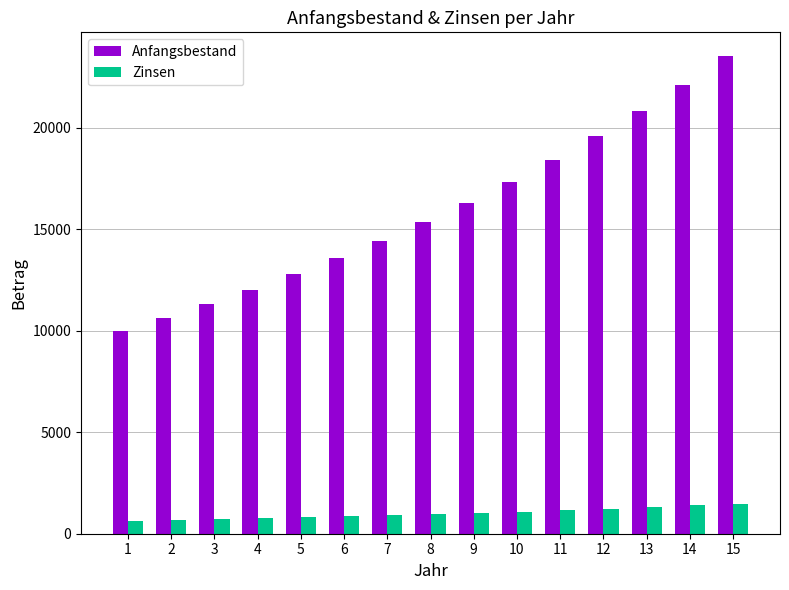

Is it true that Anfangsbestand equals 12767.8 at 5?

True